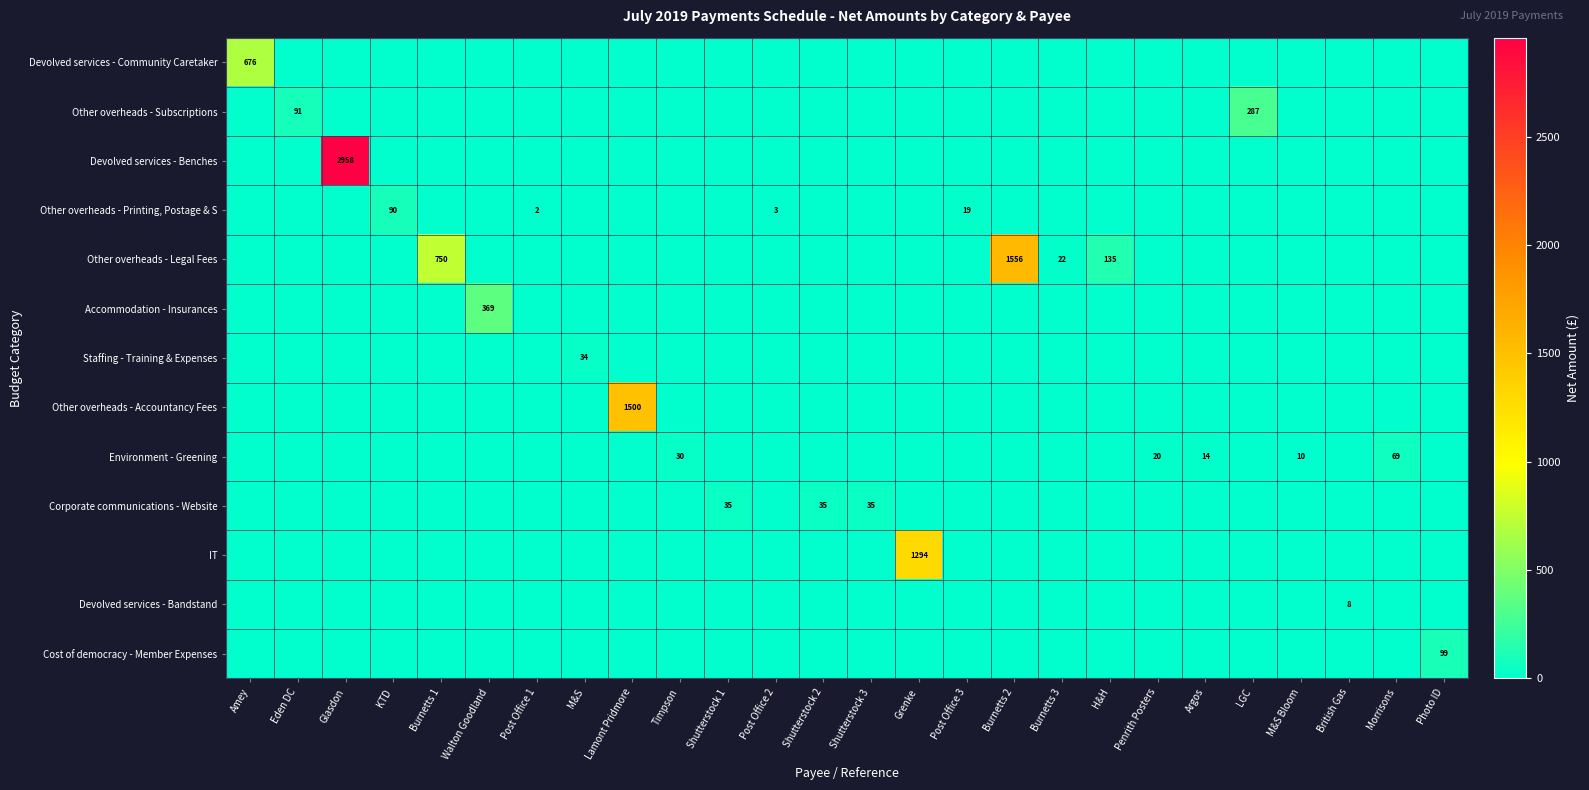

Which has a higher value, Penrith Posters or Amey?

Amey